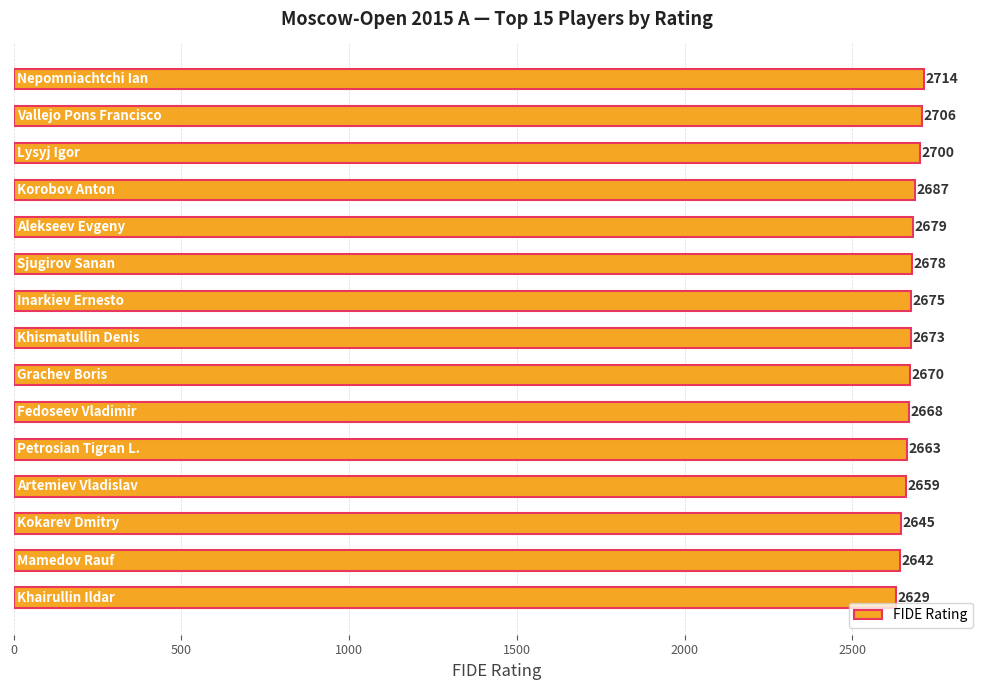

What is the value of the 5th bar from the top?

2679